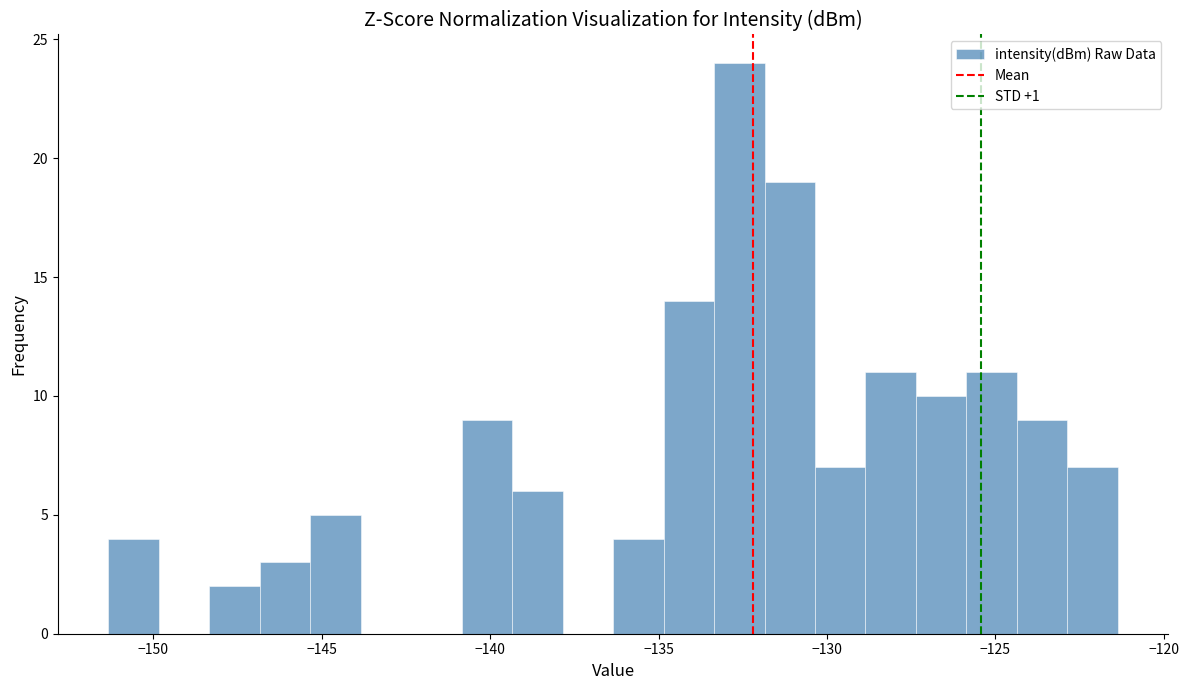

Read against the x-axis, roughly where is the centre of the tallest bar?

-132.5